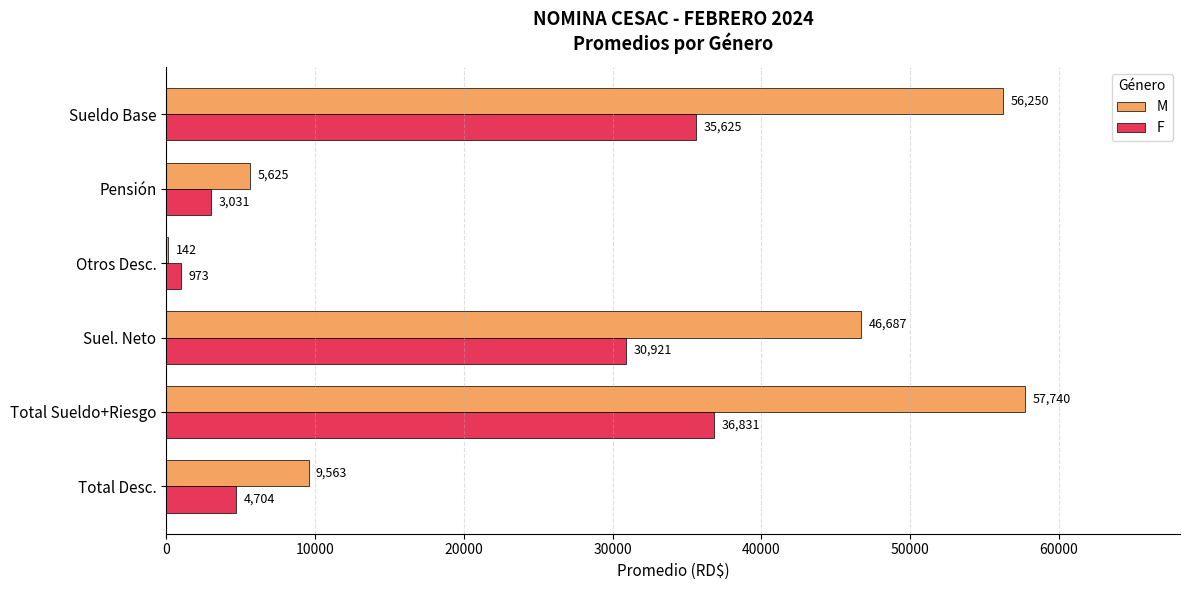

How many values in the M series exceed 46687?

3